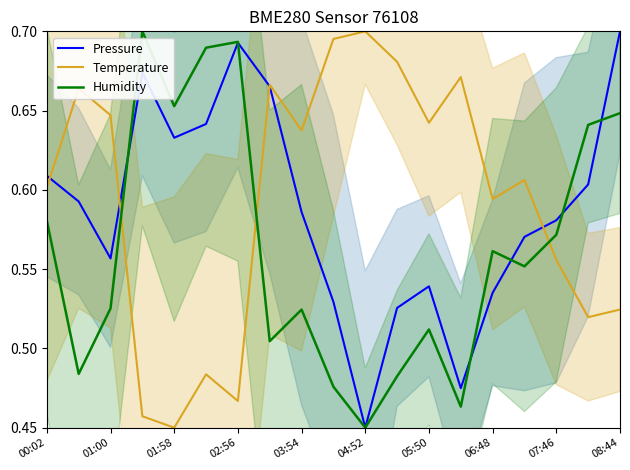

The Humidity series shows 0.9 at 06:48. True or false?

False